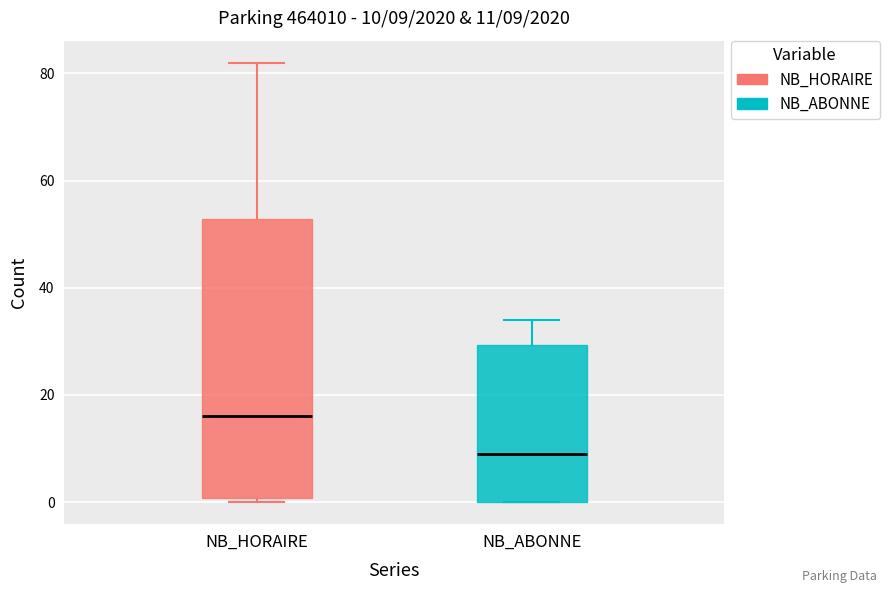

Which box has the highest median line?

NB_HORAIRE